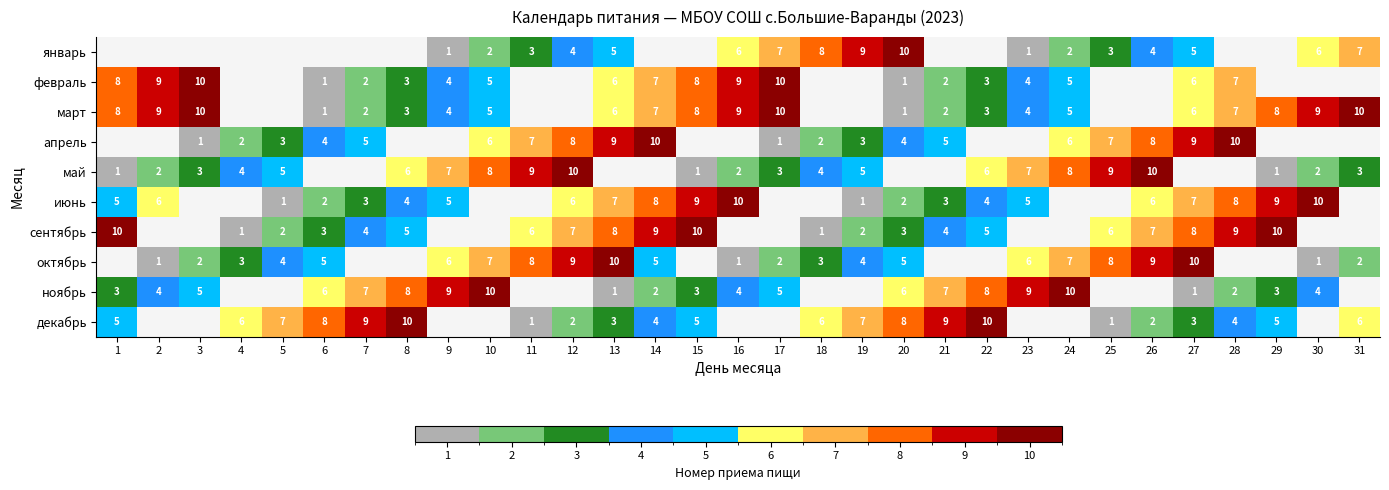

Is the value of февраль at 16 greater than the value of март at 24?

Yes